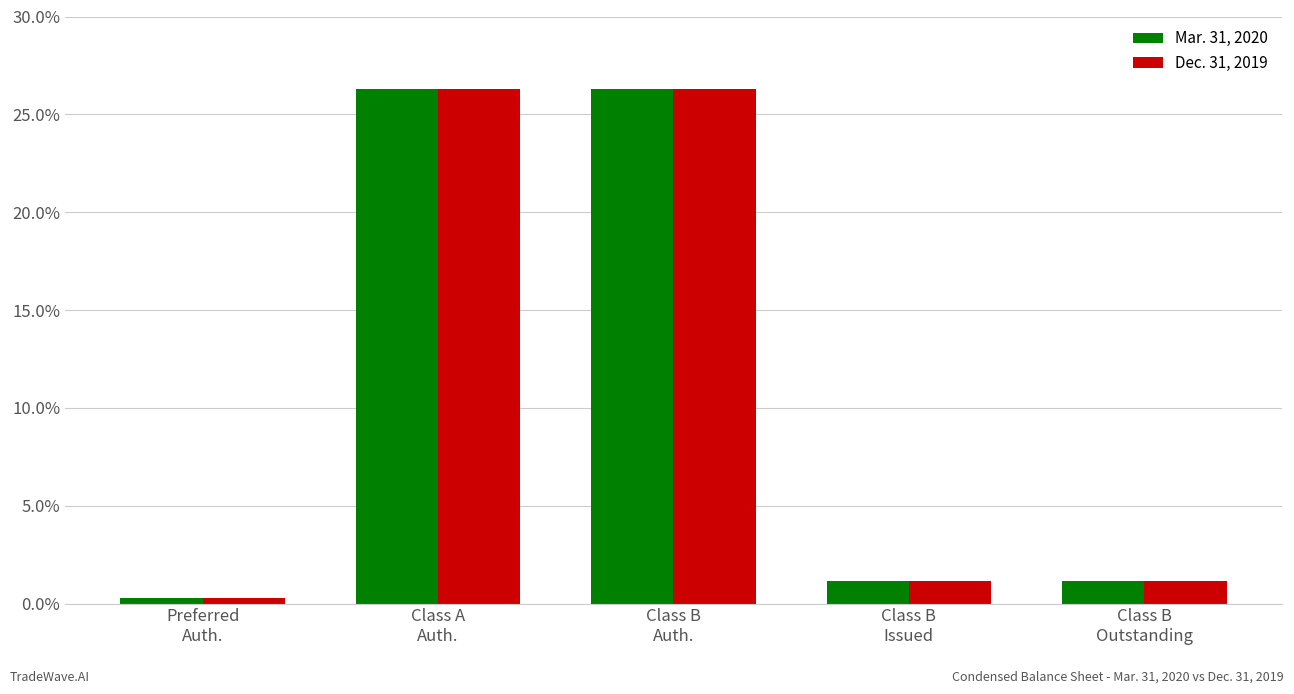

At how many categories does at least one series exceed 6?

2